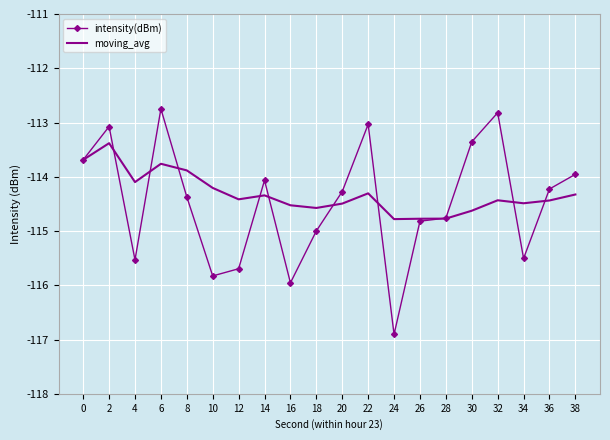

Which category has the lowest value in the intensity(dBm) series?

24